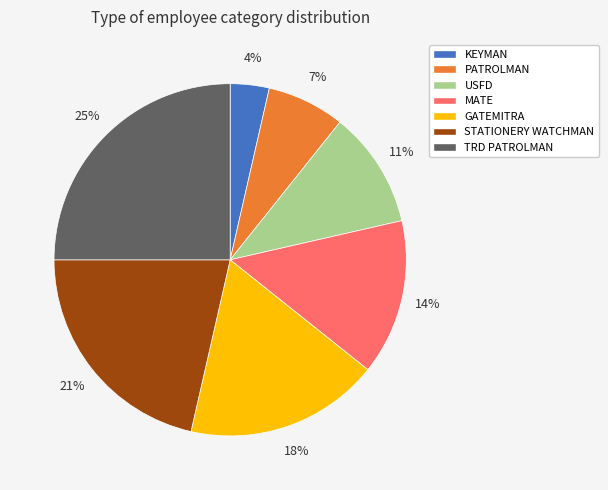

To the nearest percent, what portion does USFD represent?

11%